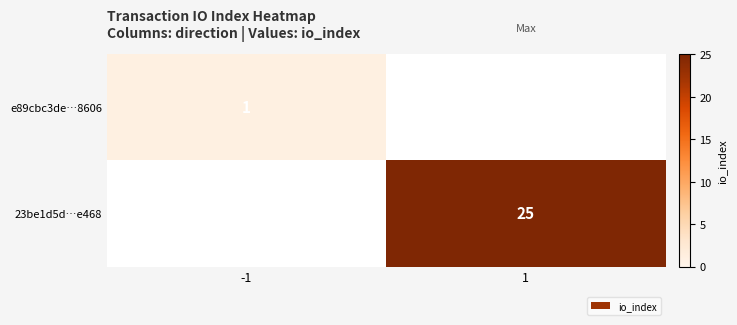

The value of e89cbc3de…8606 at -1 is 1. True or false?

True